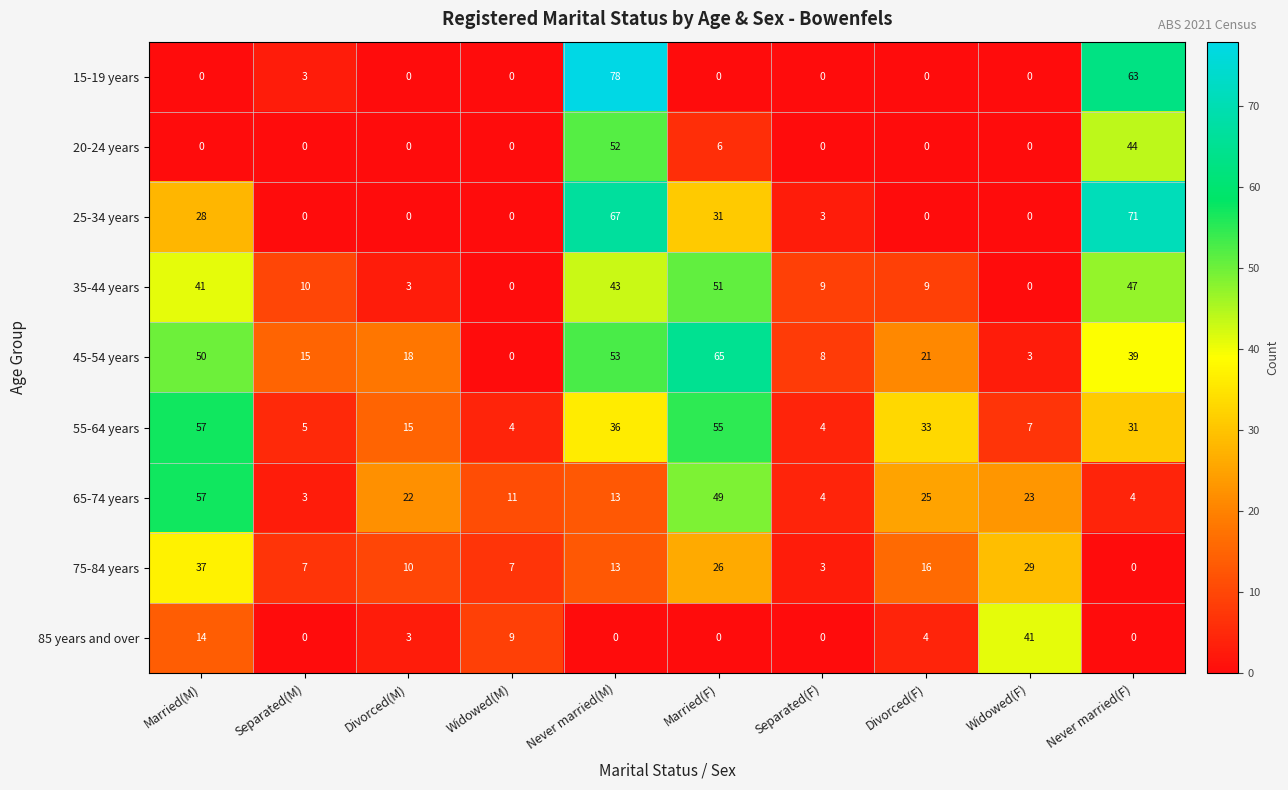

The value of 35-44 years at Widowed(M) is 0. True or false?

True